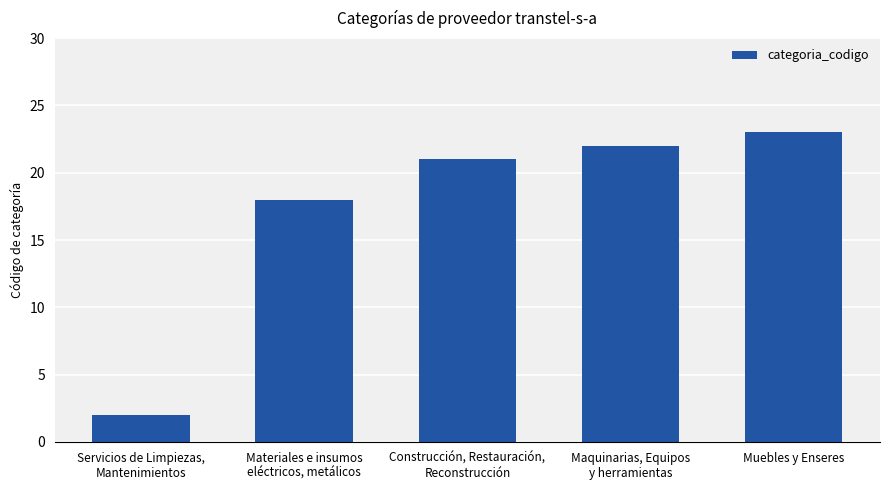

Approximately how many times larger is the value at Muebles y Enseres compared to Materiales e insumos
eléctricos, metálicos?

1.3